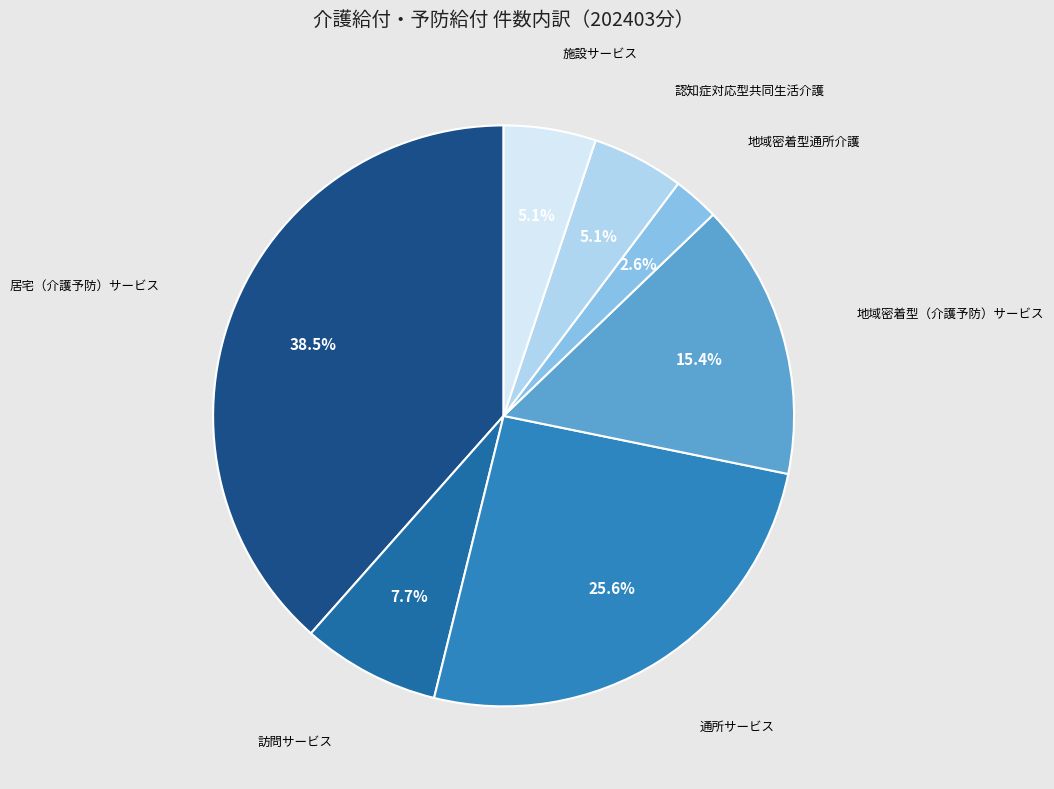

Which category has the smallest portion of the pie?

地域密着型通所介護